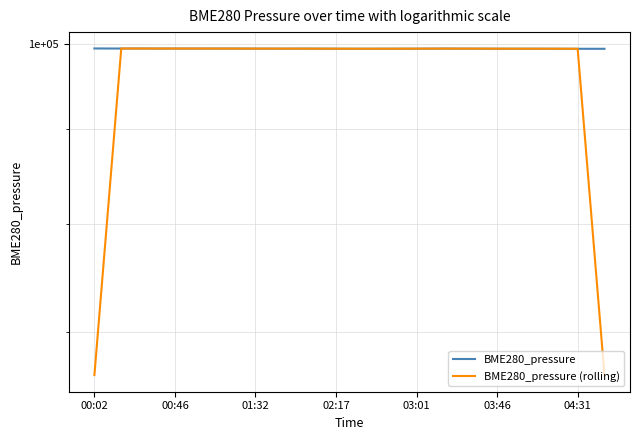

What is the sum of all BME280_pressure (rolling) values?

1922847.3